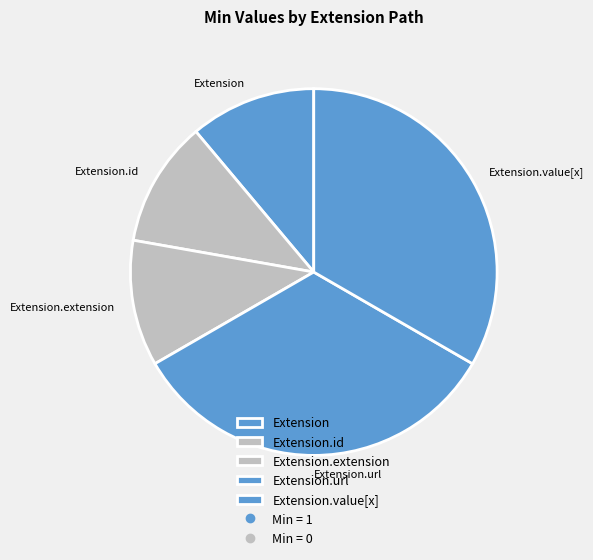

Is it true that Extension.id is 11% of the pie?

True